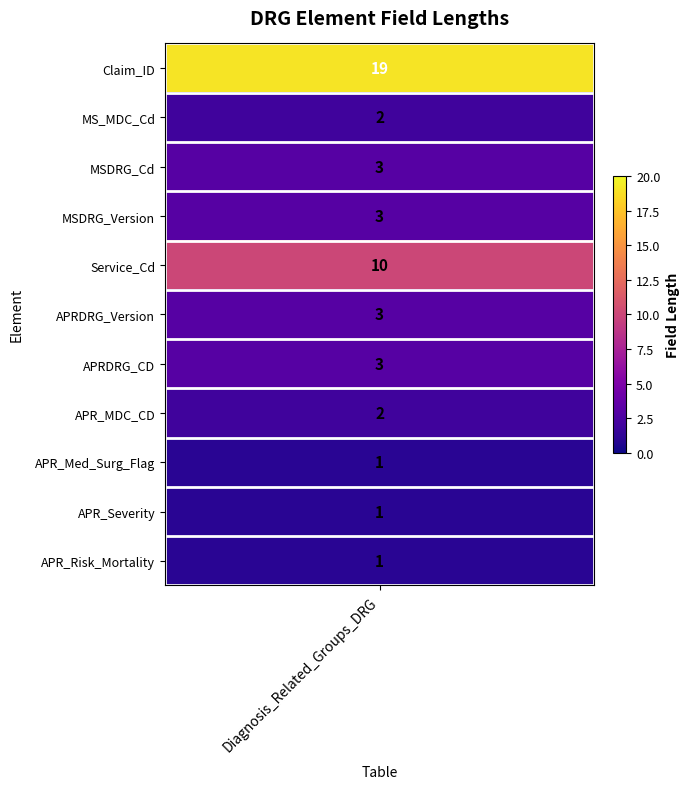

How many distinct data groups are displayed?

11